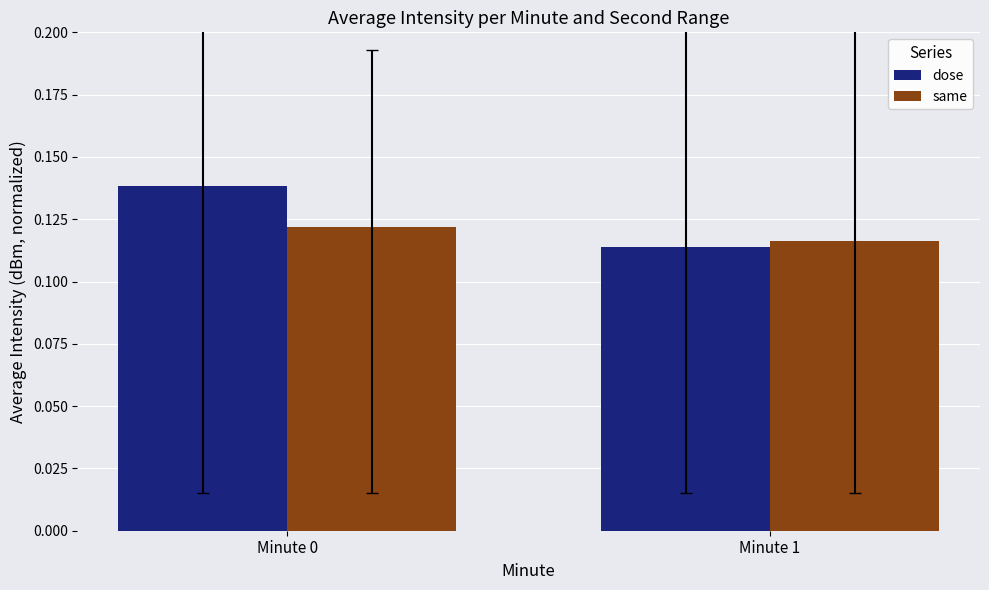

What is the sum of the dose values at Minute 1 and Minute 0?

0.3